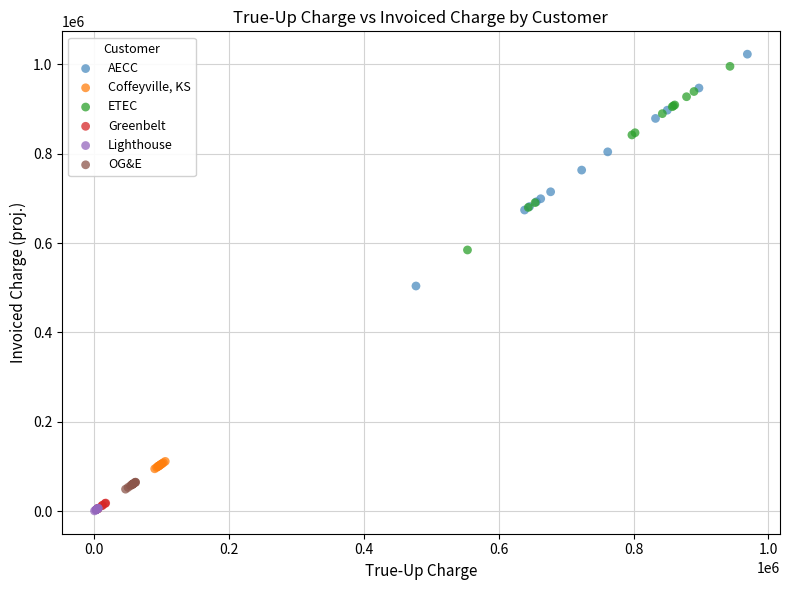

Which series reaches the maximum Y coordinate?

AECC